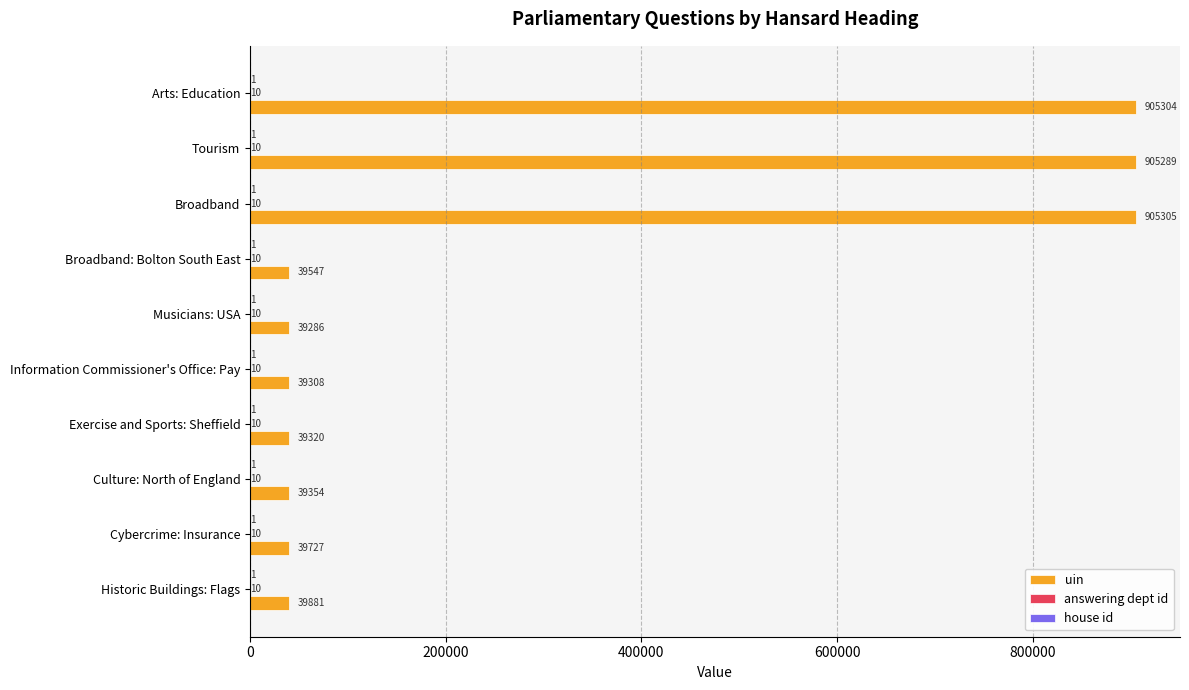

At which category is the sum across all series the highest?

Broadband